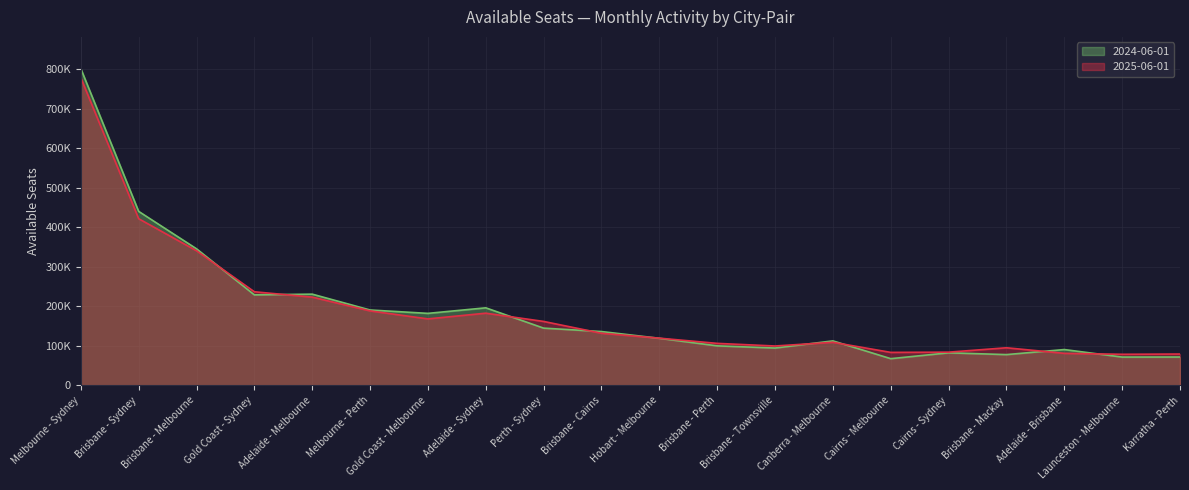

How many data points does each series have?

20